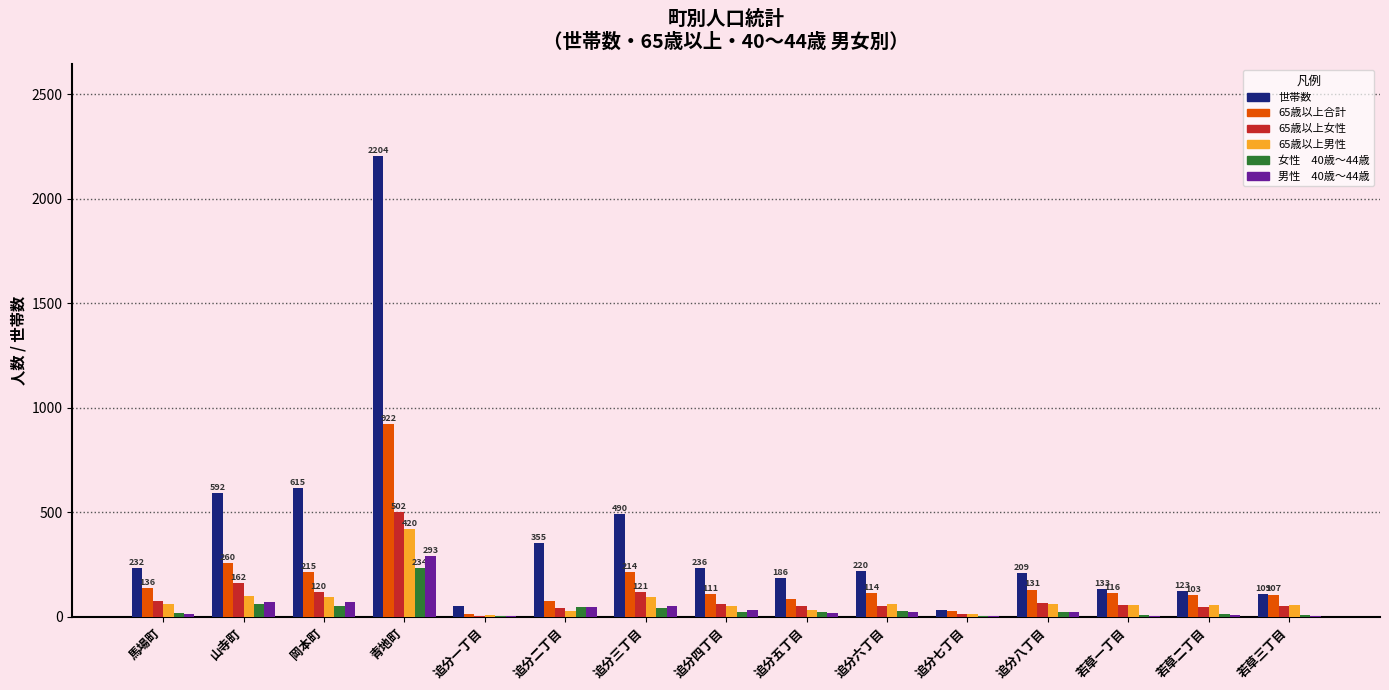

At which category is the sum across all series the highest?

青地町